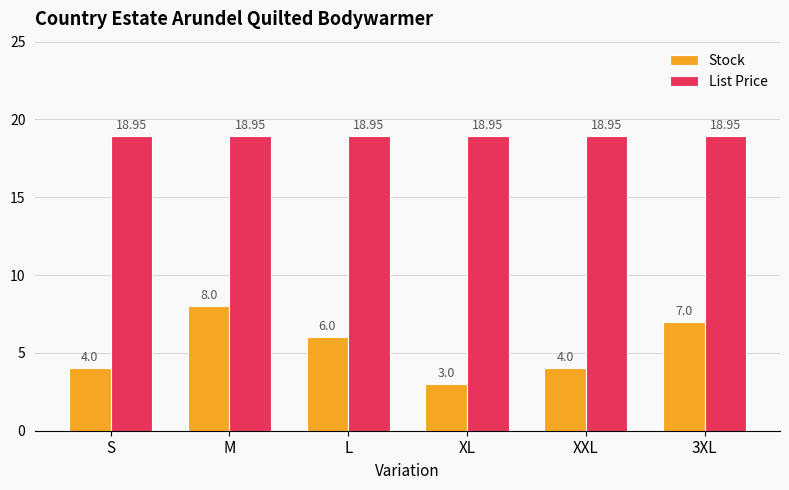

Which category has the highest value in the Stock series?

M